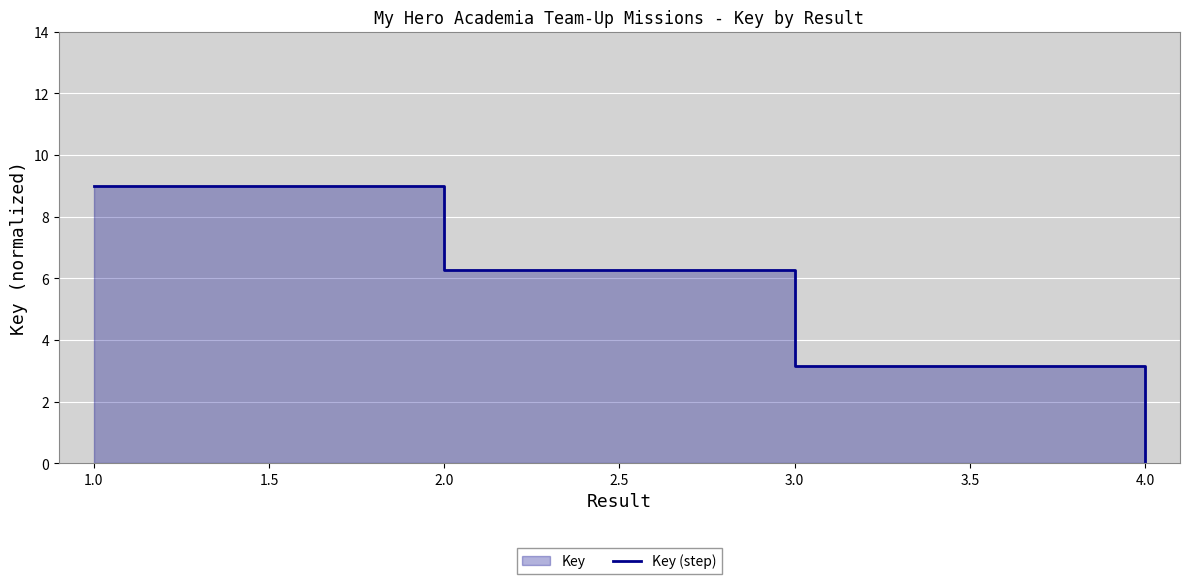

How many values are above zero?

3